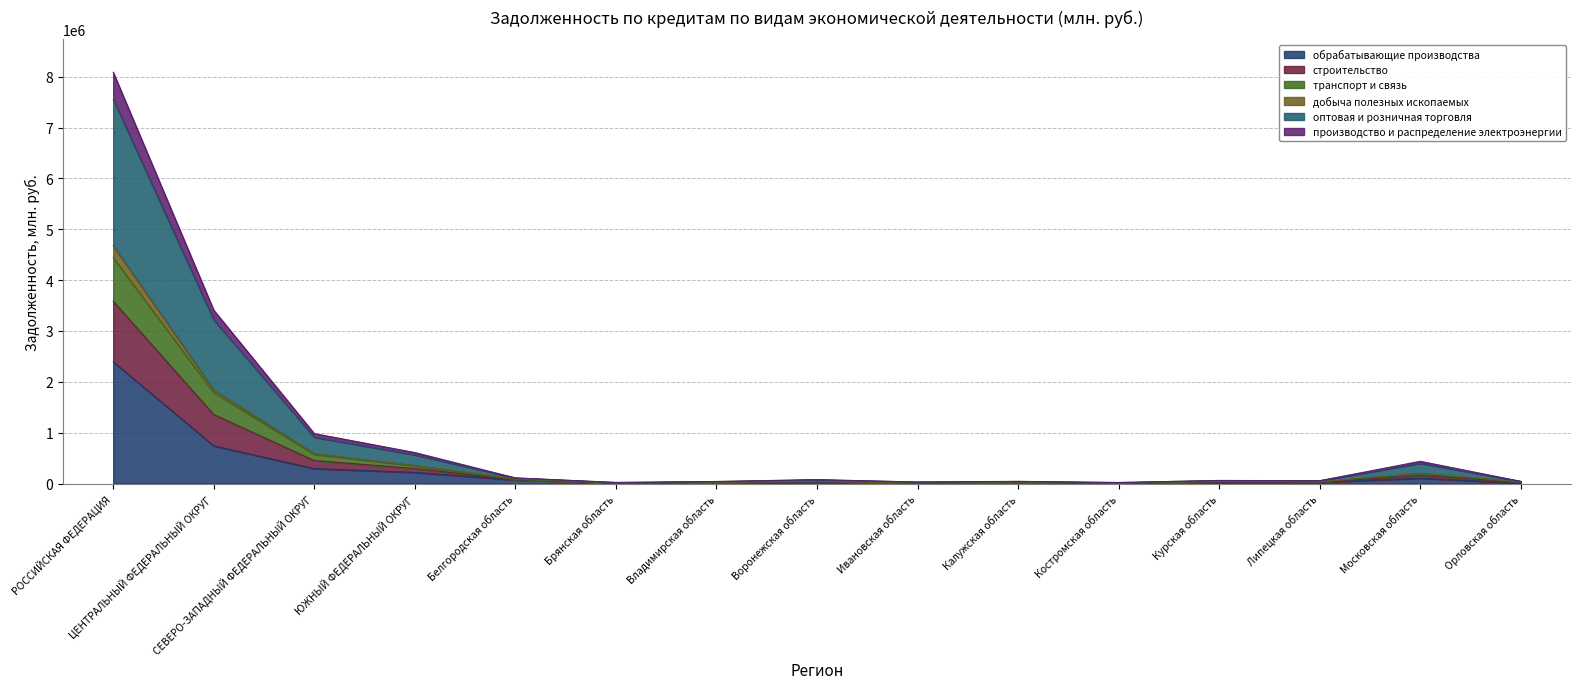

At which category is the sum across all series the highest?

РОССИЙСКАЯ ФЕДЕРАЦИЯ